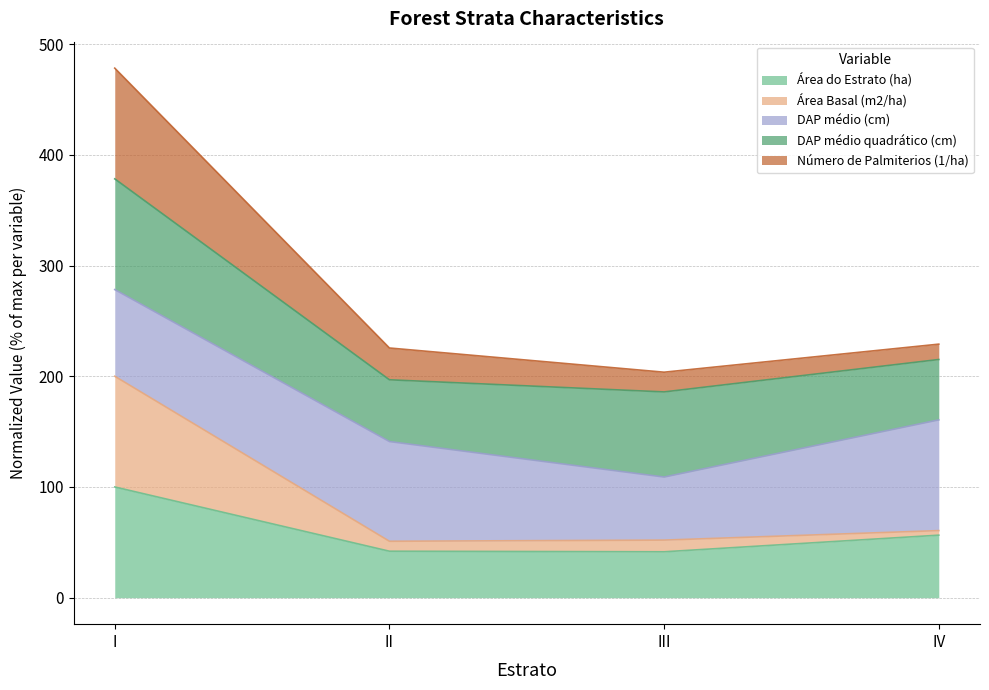

True or false: Área Basal (m2/ha) and Número de Palmiterios (1/ha) intersect in this chart.

False